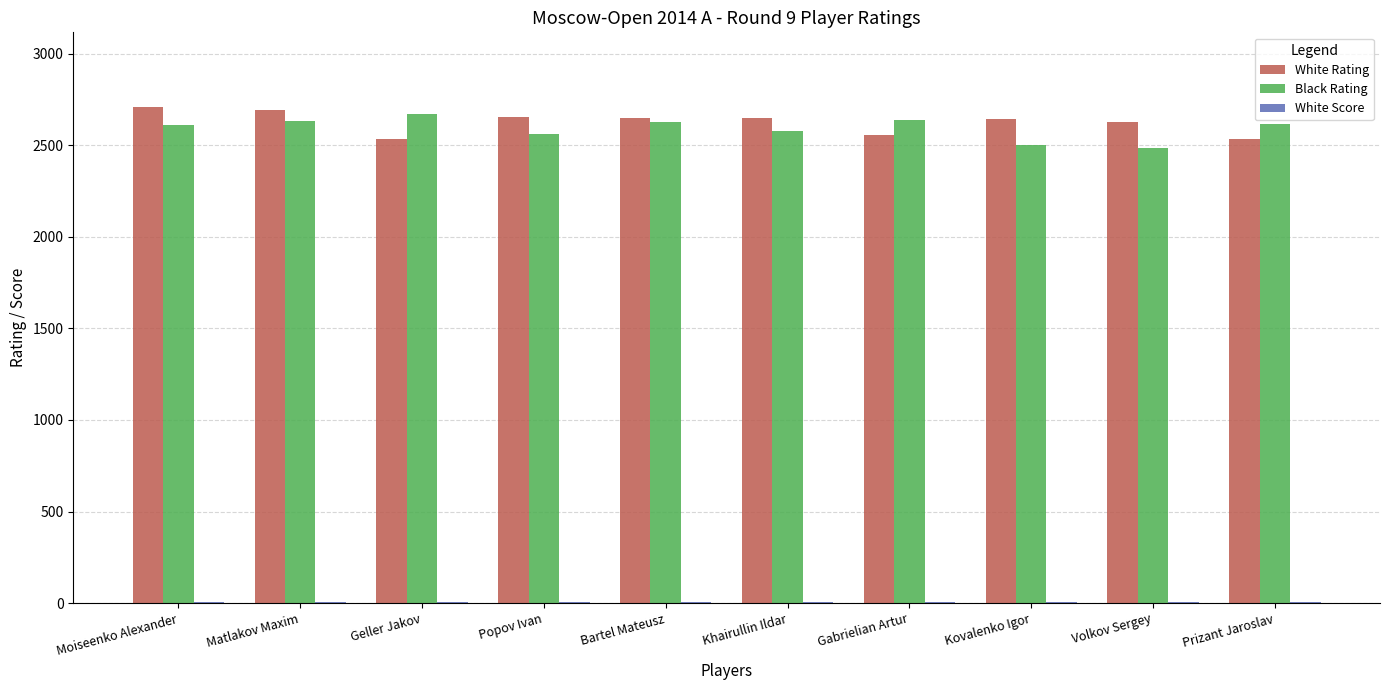

What is the maximum value for Black Rating?

2669.0